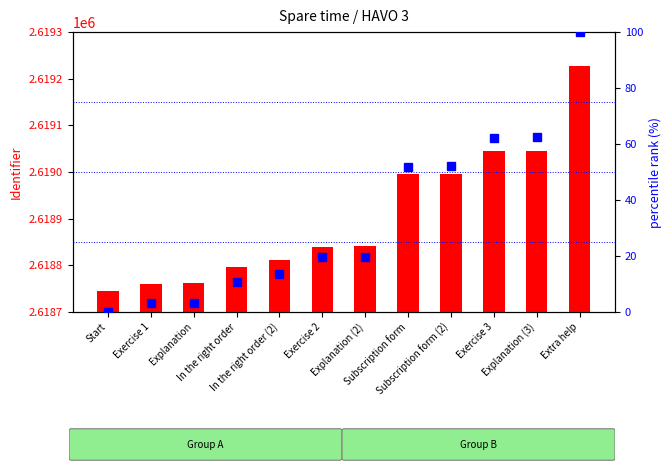

Reading left to right, what are all the values shown in this chart?

Identifier (raw): Start=2618746.0	Exercise 1=2618761.0	Explanation=2618762.0	In the right order=2618797.0	In the right order (2)=2618811.0	Exercise 2=2618840.0	Explanation (2)=2618841.0	Subscription form=2618995.0	Subscription form (2)=2618996.0	Exercise 3=2619045.0	Explanation (3)=2619046.0	Extra help=2619227.0
percentile rank within the sample: Start=0.0	Exercise 1=3.1	Explanation=3.3	In the right order=10.6	In the right order (2)=13.5	Exercise 2=19.5	Explanation (2)=19.8	Subscription form=51.8	Subscription form (2)=52.0	Exercise 3=62.2	Explanation (3)=62.4	Extra help=100.0